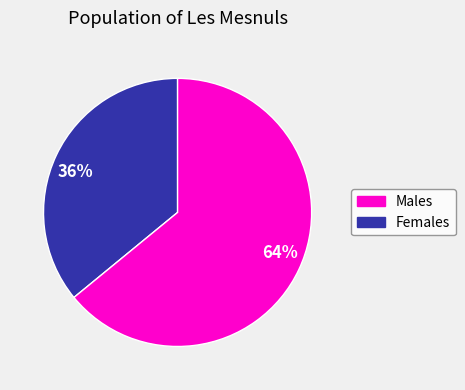

To the nearest percent, what is the difference between the largest and smallest slice percentages?

28%